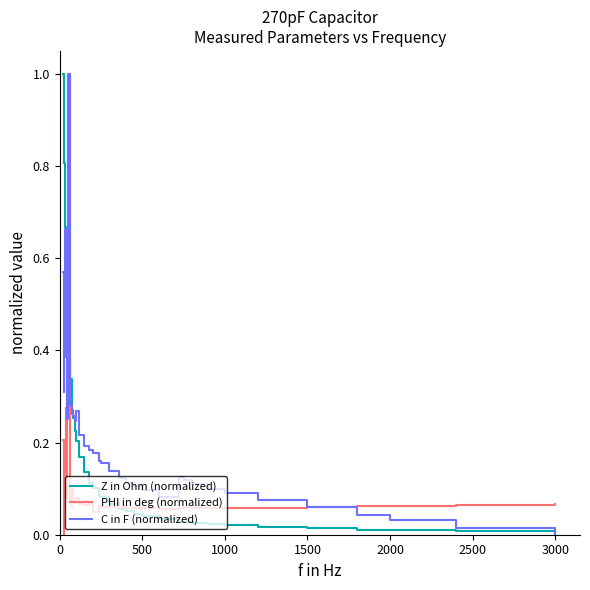

What is the maximum value shown in the chart?

1.0